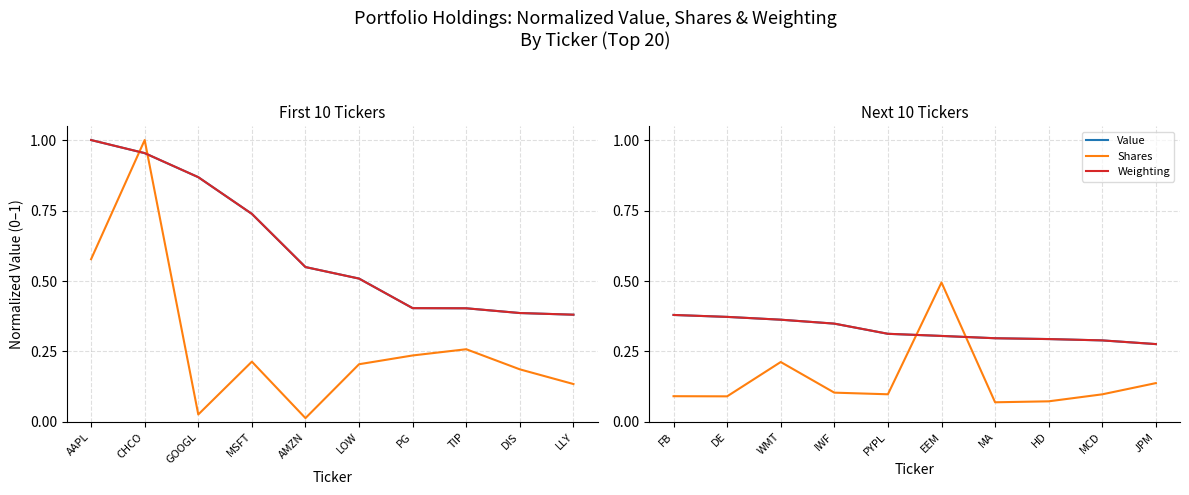

What is the difference between the maximum and minimum values in the Shares series?

0.4